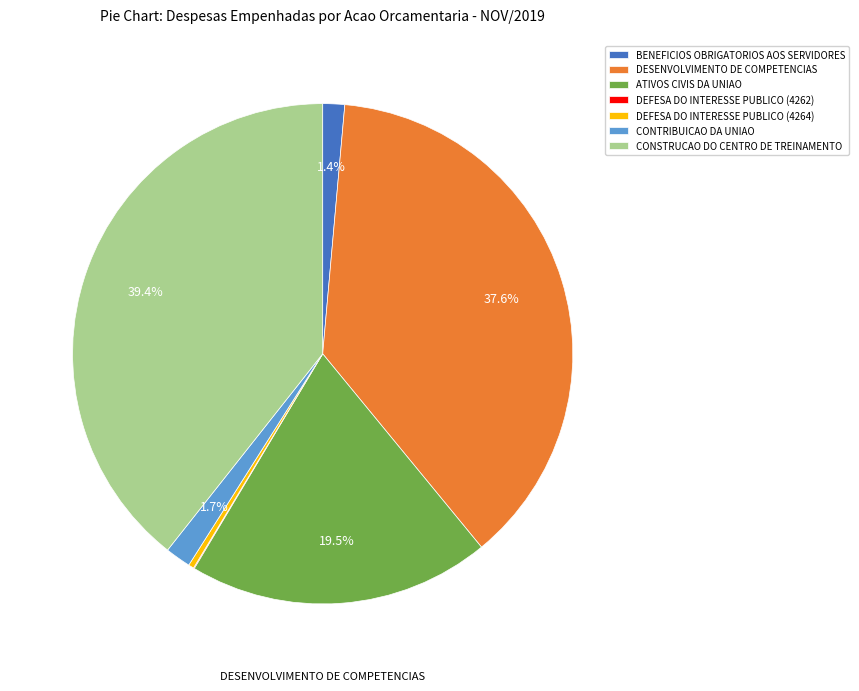

Does any single category account for the majority?

No